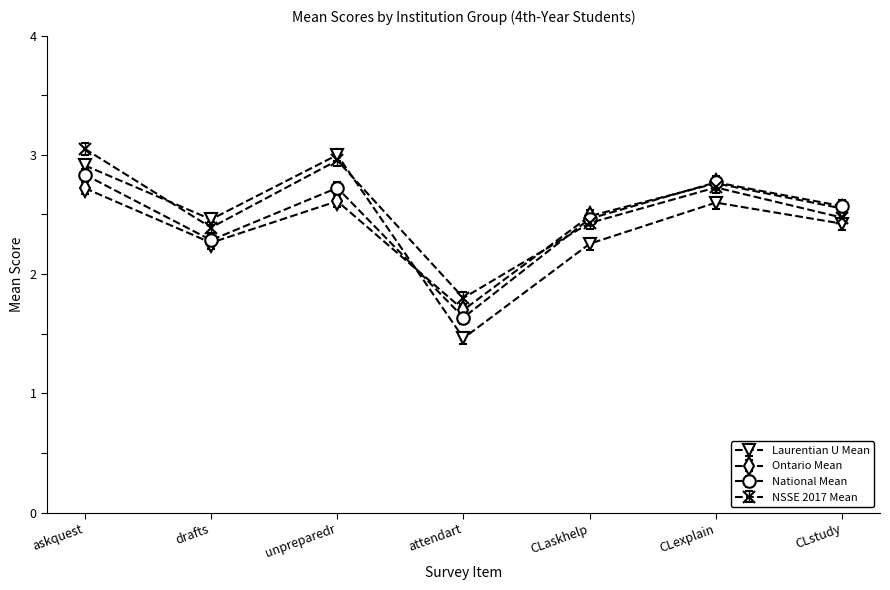

How many interior local valleys does the NSSE 2017 Mean series have?

2